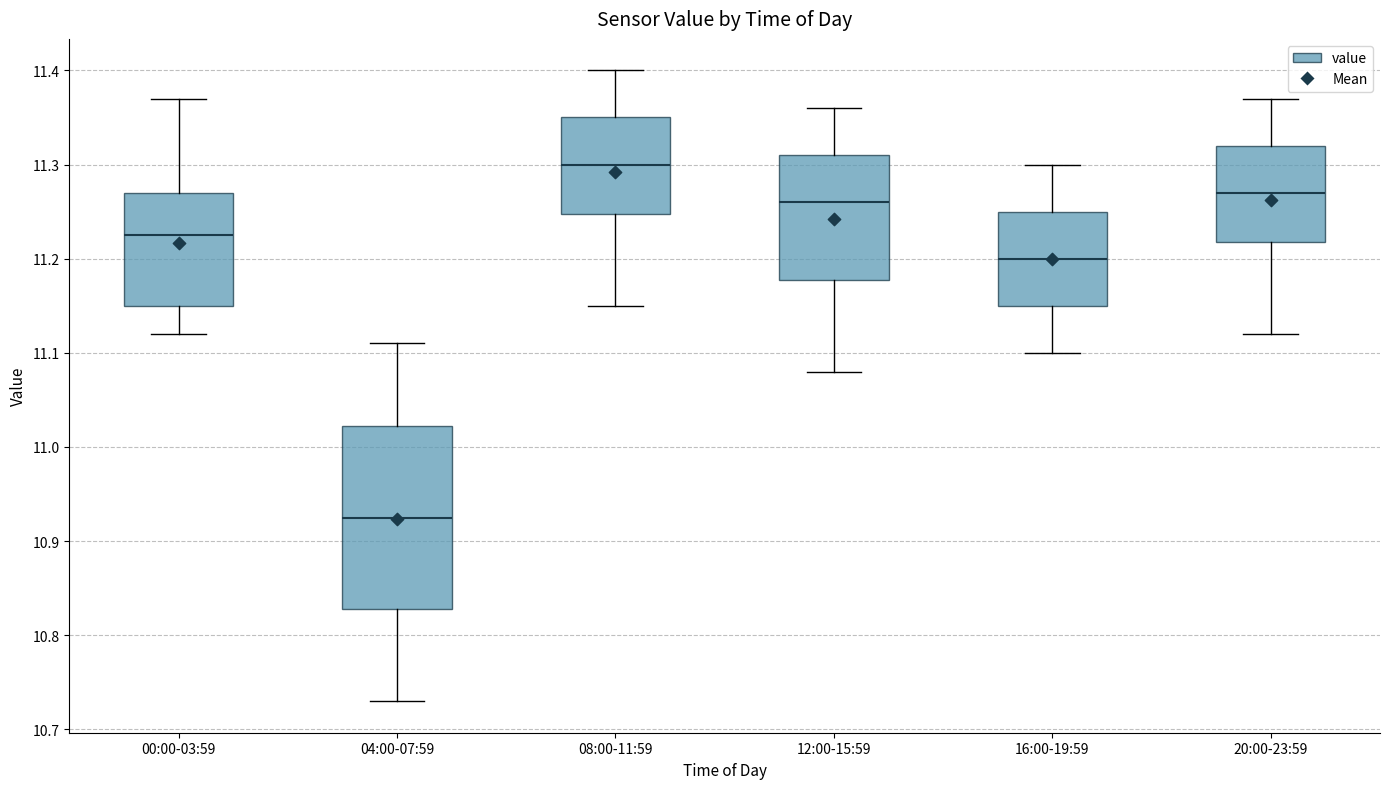

Reading left to right, transcribe this box plot: for each box, give where its median line is, the range the box spans, and where its two whiskers end, as read against the y-axis. The values are not printed on the chart, so give them approximately, as read against the axis.

00:00-03:59: median 11.23, box 11.15 to 11.27, whiskers 11.12 to 11.37
04:00-07:59: median 10.93, box 10.83 to 11.02, whiskers 10.73 to 11.11
08:00-11:59: median 11.30, box 11.25 to 11.35, whiskers 11.15 to 11.40
12:00-15:59: median 11.26, box 11.18 to 11.31, whiskers 11.08 to 11.36
16:00-19:59: median 11.20, box 11.15 to 11.25, whiskers 11.10 to 11.30
20:00-23:59: median 11.27, box 11.22 to 11.32, whiskers 11.12 to 11.37